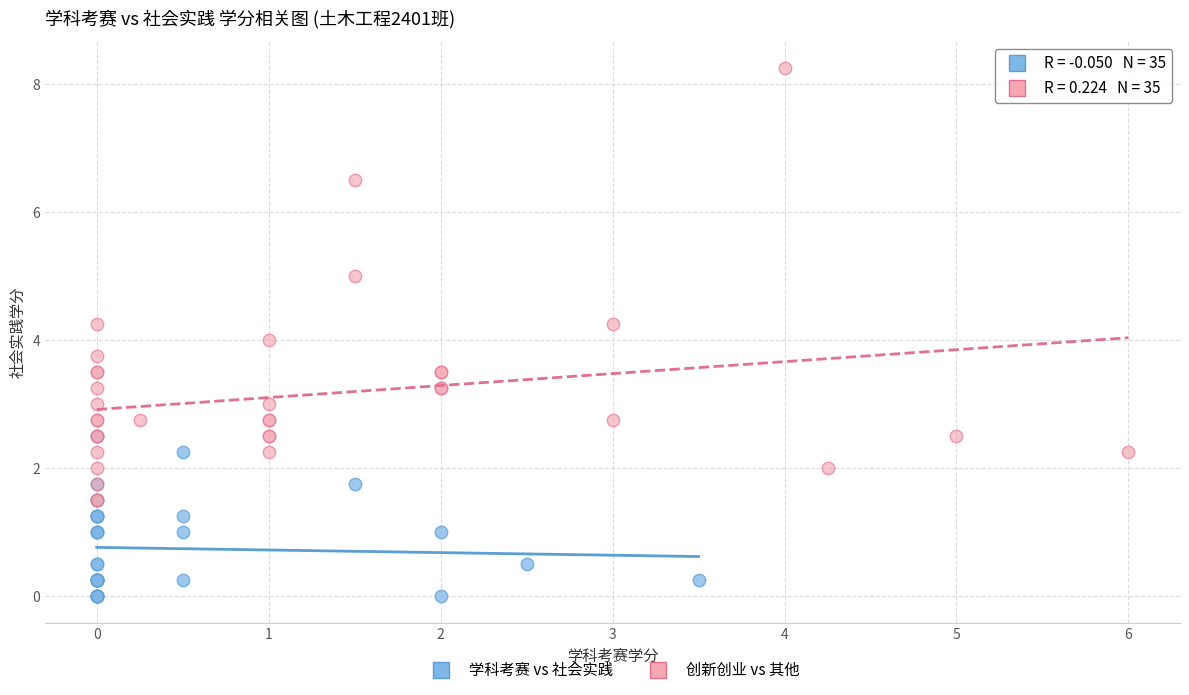

Which series contains the highest Y value?

创新创业 vs 其他